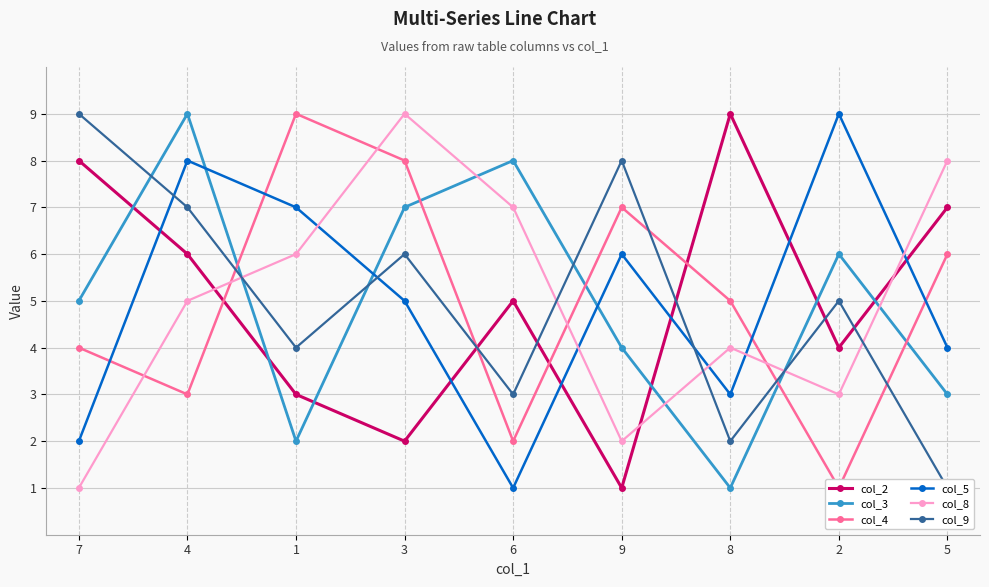

Does the chart display data point markers on the line(s)?

Yes